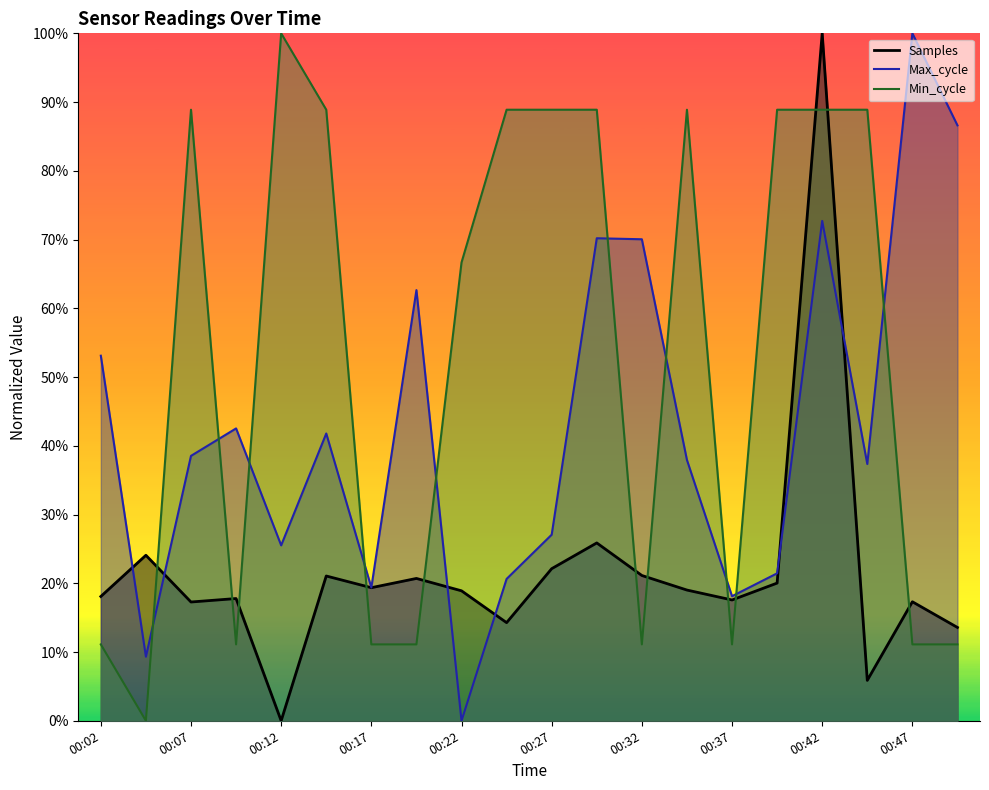

What is the difference between the maximum and second lowest values in the Max_cycle series?

0.9